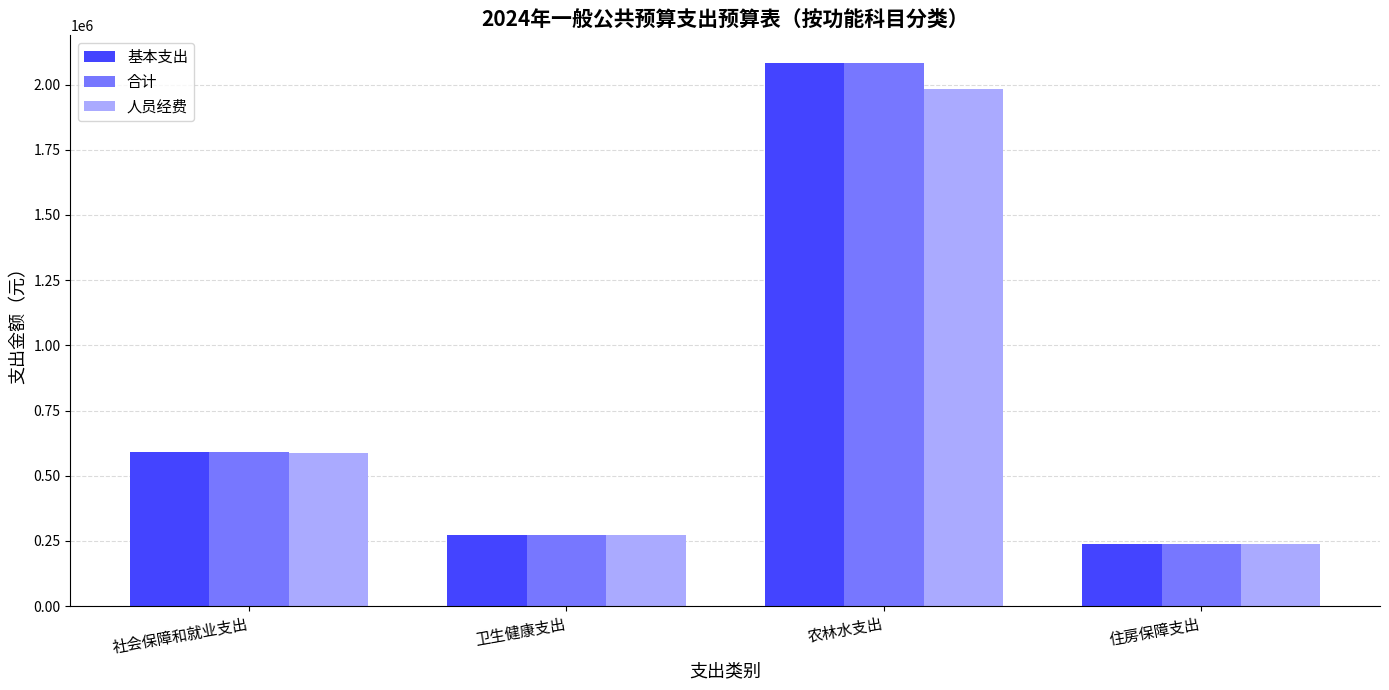

At which label does 基本支出 first exceed 592003?

社会保障和就业支出